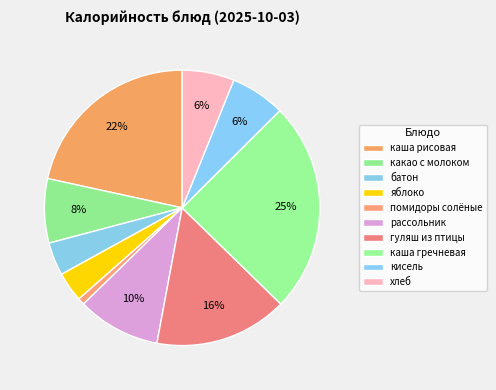

Does каша рисовая account for over 50% of the chart?

No